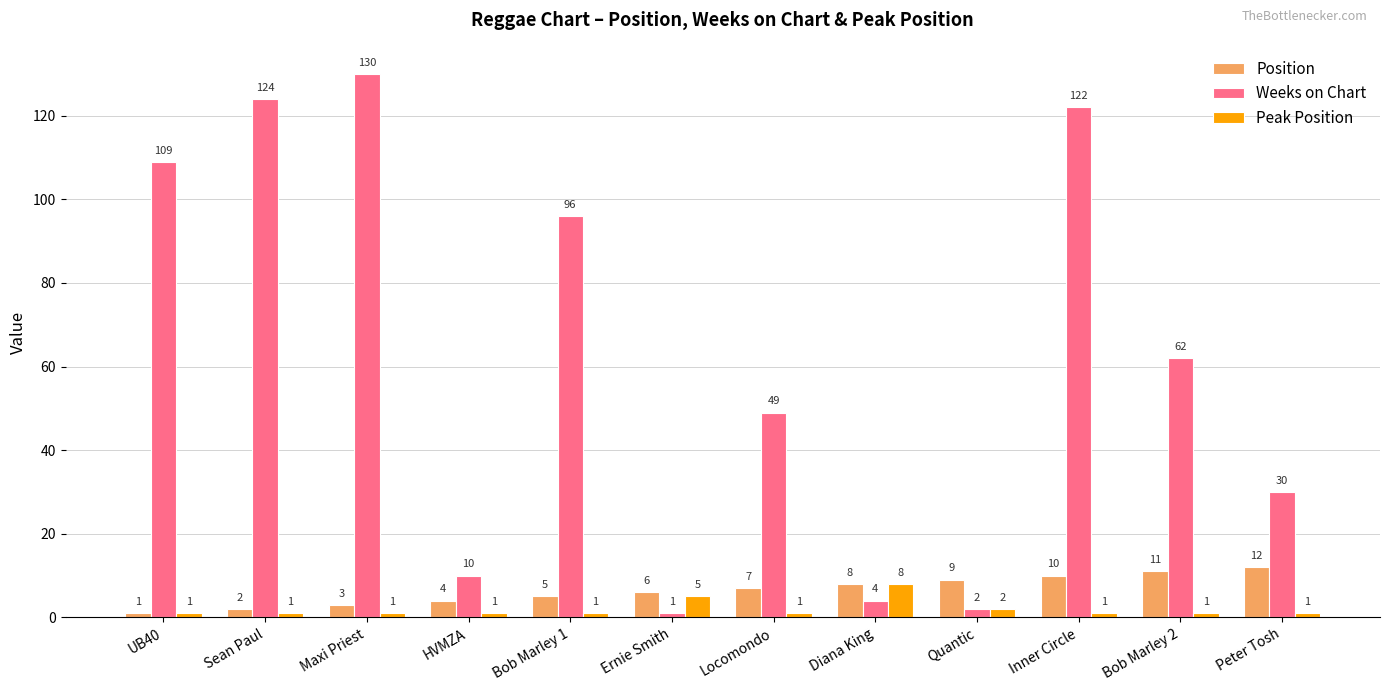

What is the total value across all series at Ernie Smith?

12